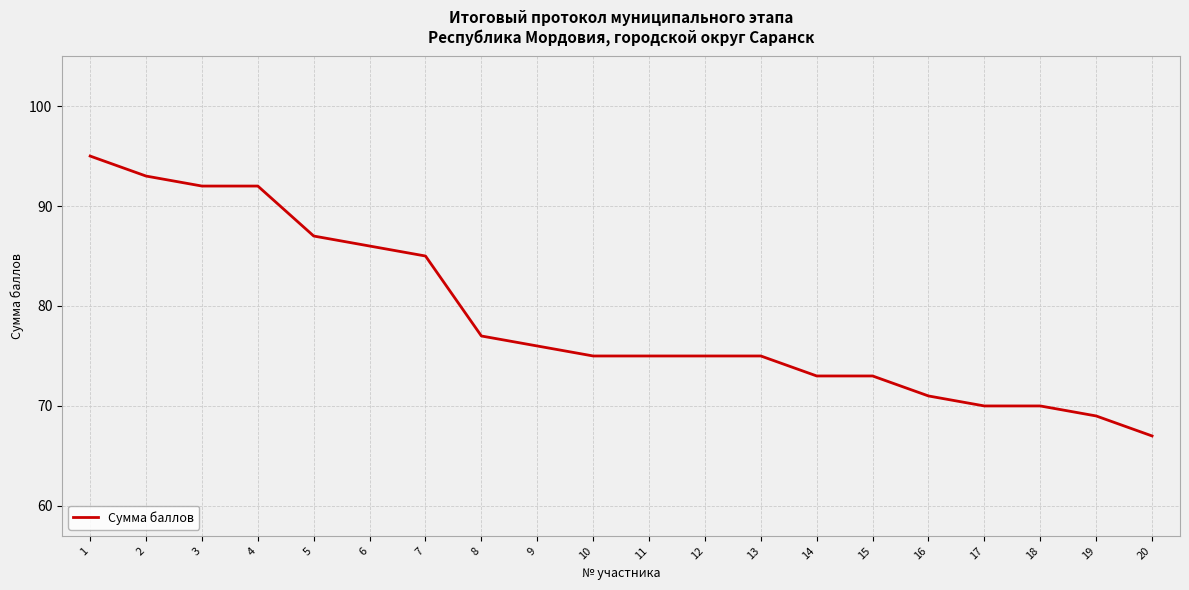

Approximately how many times larger is the value at 9 compared to 16?

1.1